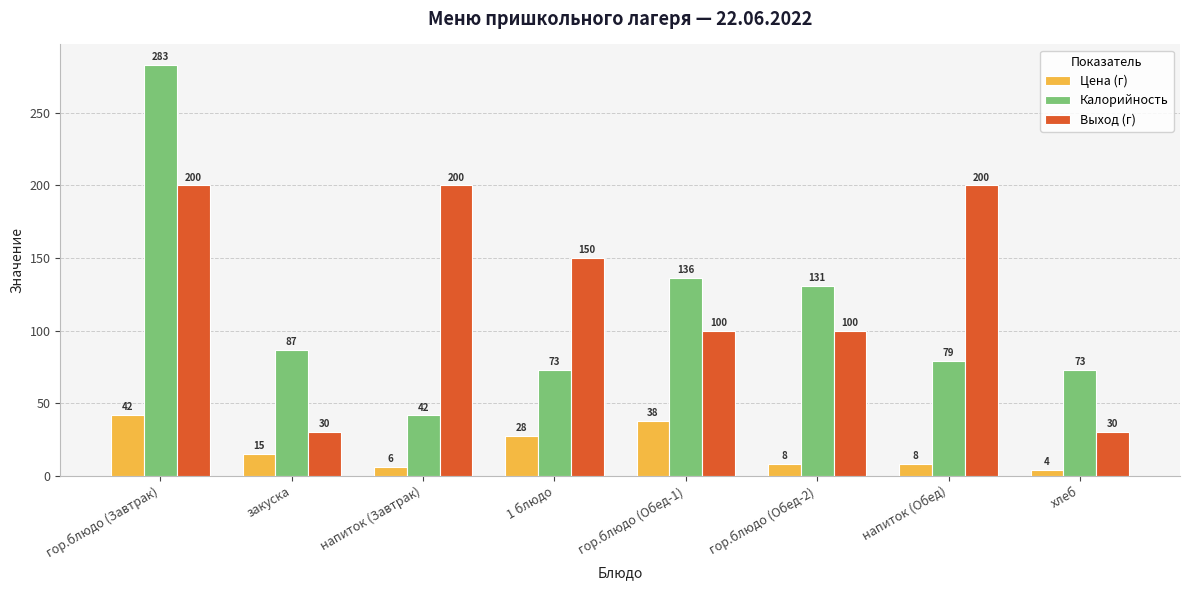

What is the maximum value for Цена (г)?

42.2